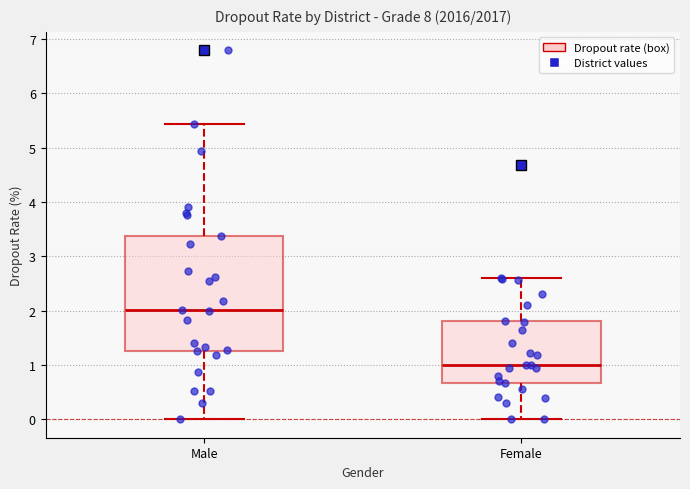

Which box has the lowest median line?

Female